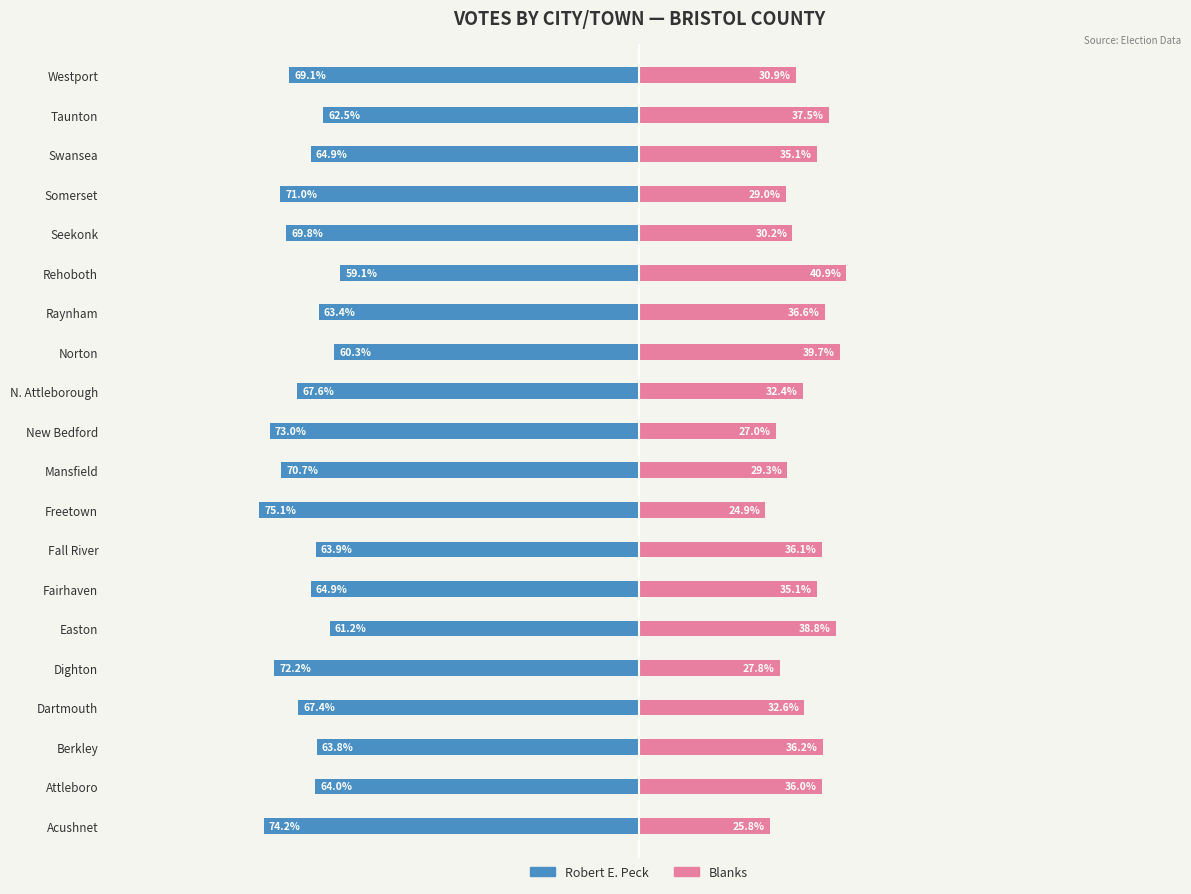

Rank the series at Westport from lowest to highest value.

Robert E. Peck, Blanks